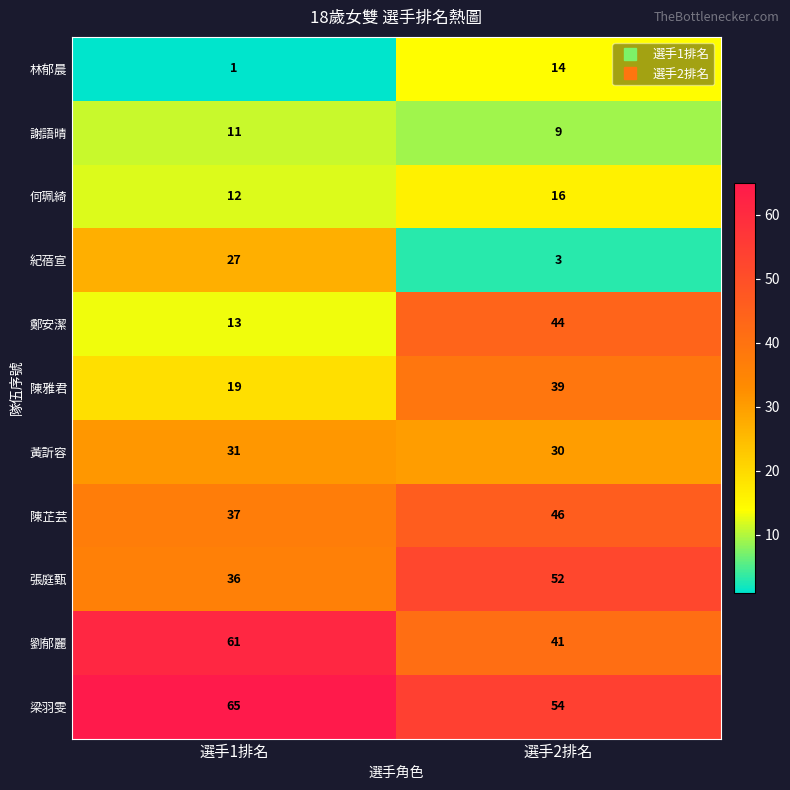

Where is 陳芷芸 nearest to the value 41?

選手1排名